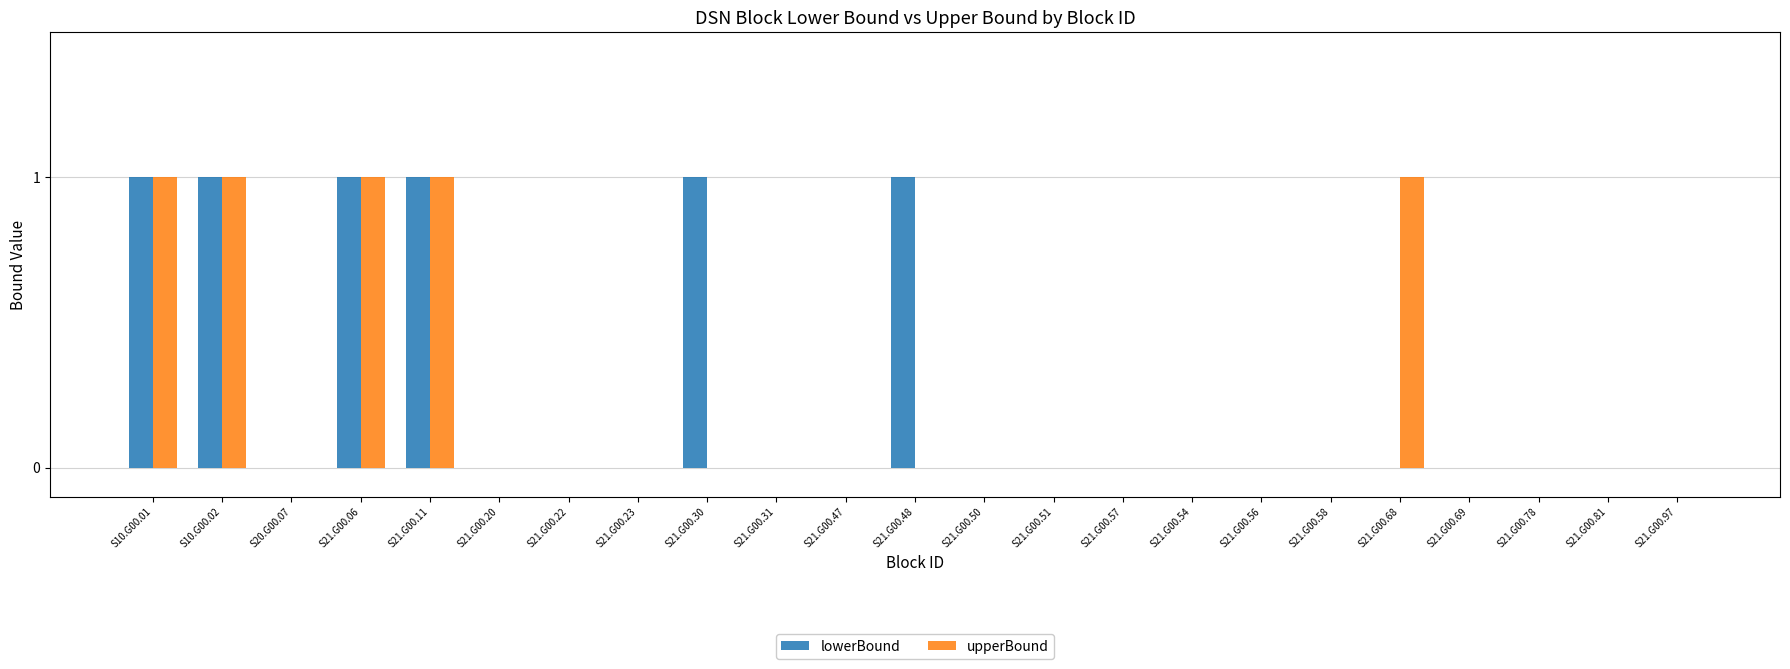

Is it true that lowerBound equals 1 at S21.G00.06?

True